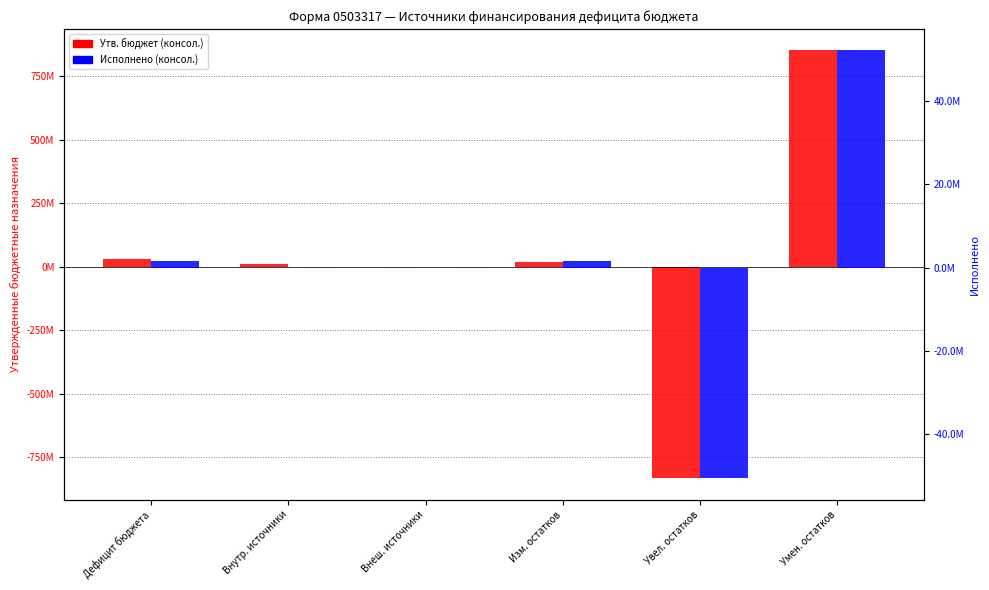

What is the sum of the Исполнено (консол.) values at Умен. остатков and Дефицит бюджета?

53577470.7